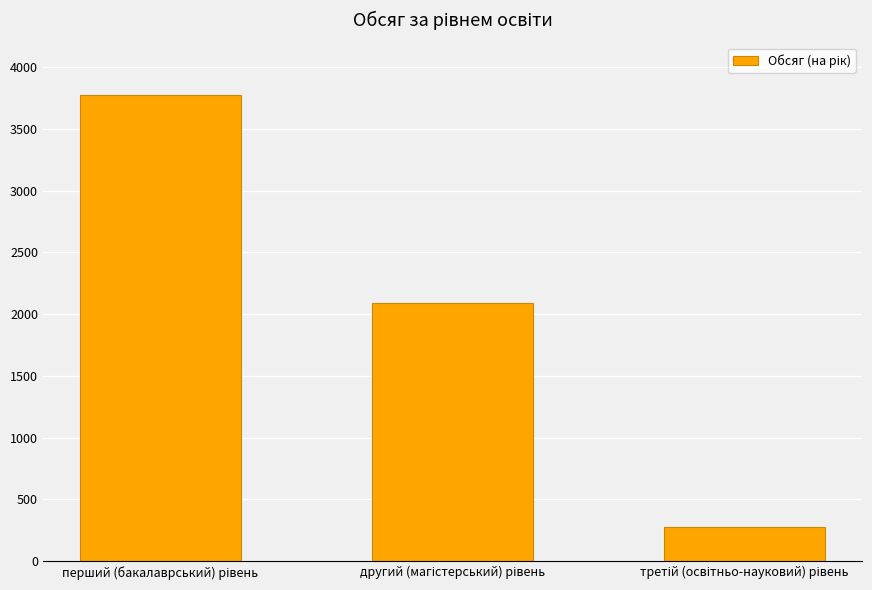

What is the sum of all values?

6138